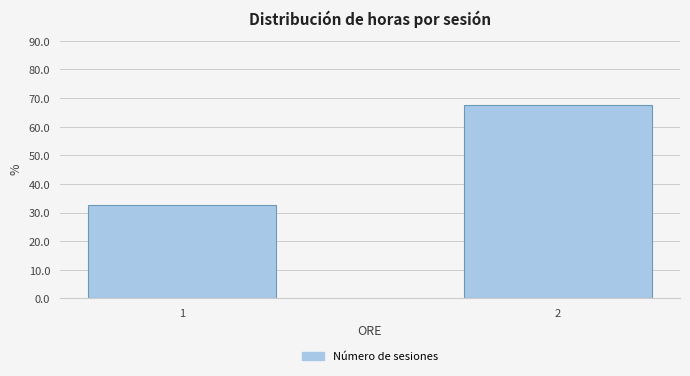

Reading left to right, list all the values displayed in this chart.

32.5	67.5